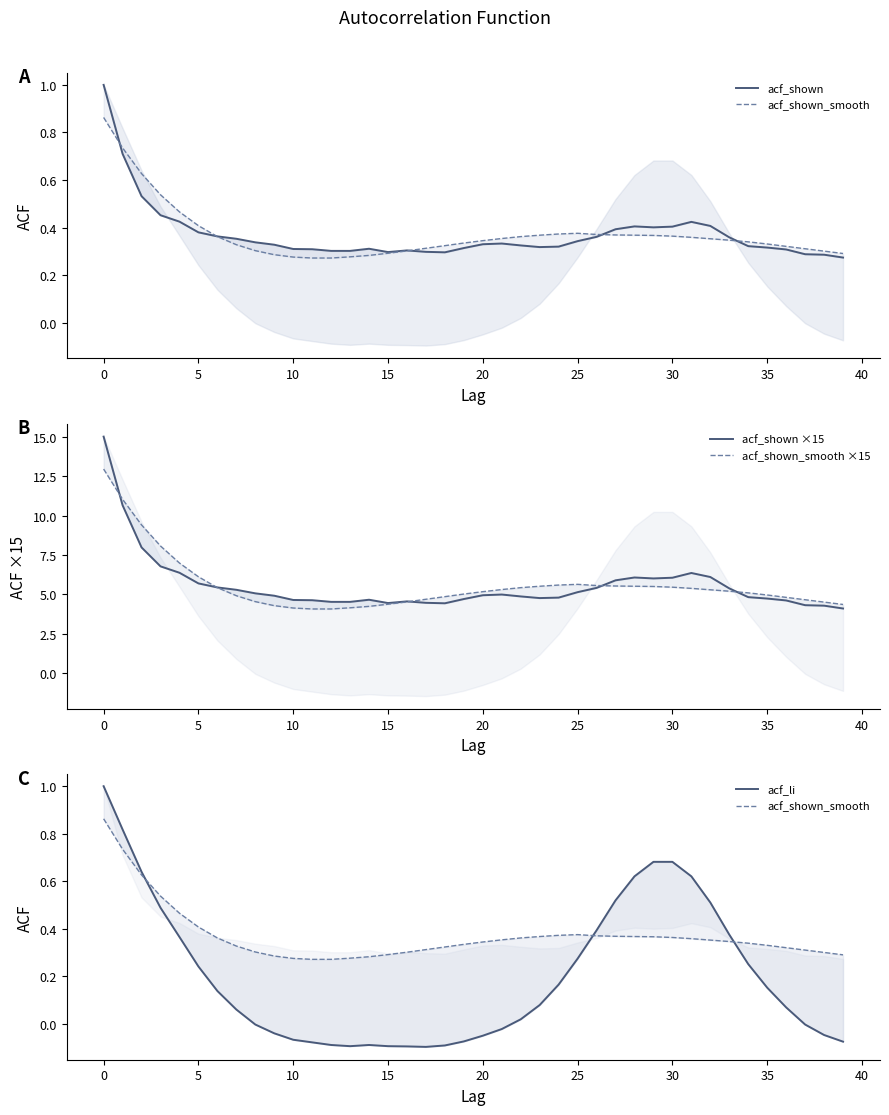

What are all the series names shown in the legend?

acf_shown, acf_shown_smooth, acf_shown ×15, acf_shown_smooth ×15, acf_li